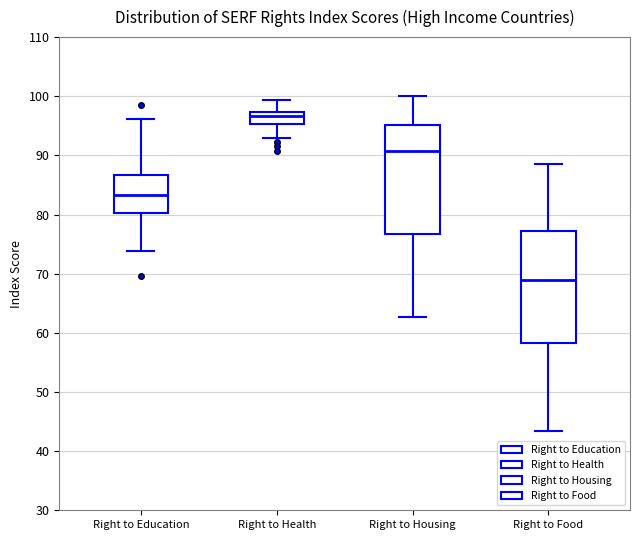

Reading left to right, read every box against the y-axis: the position of its median line, the range the box covers, and the ends of its whiskers. The values are not printed on the chart, so give them approximately, as read against the axis.

Right to Education: median 83, box 80 to 87, whiskers 74 to 96
Right to Health: median 97 (just below the box's upper edge), box 95 to 97, whiskers 93 to 99
Right to Housing: median 91, box 77 to 95, whiskers 63 to 100
Right to Food: median 69, box 58 to 77, whiskers 43 to 89